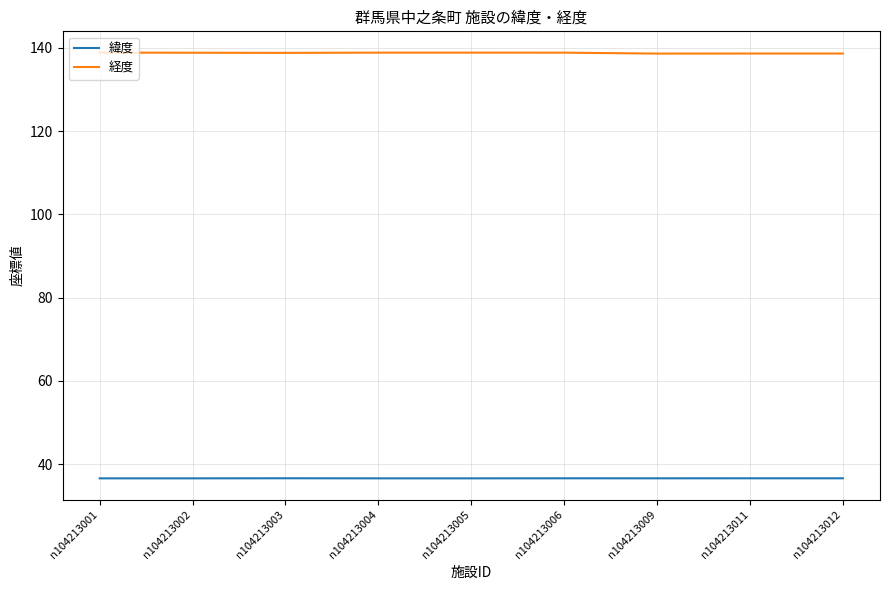

What is the difference between the maximum and minimum values in the 経度 series?

0.2